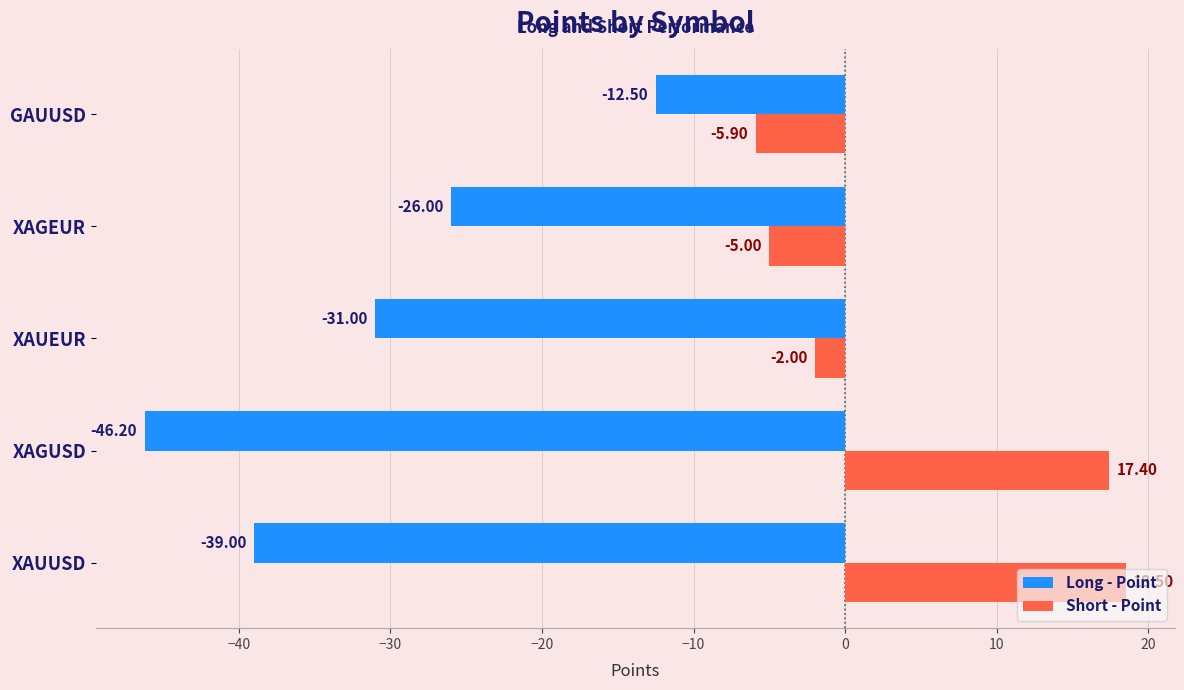

How many series are shown in this chart?

2